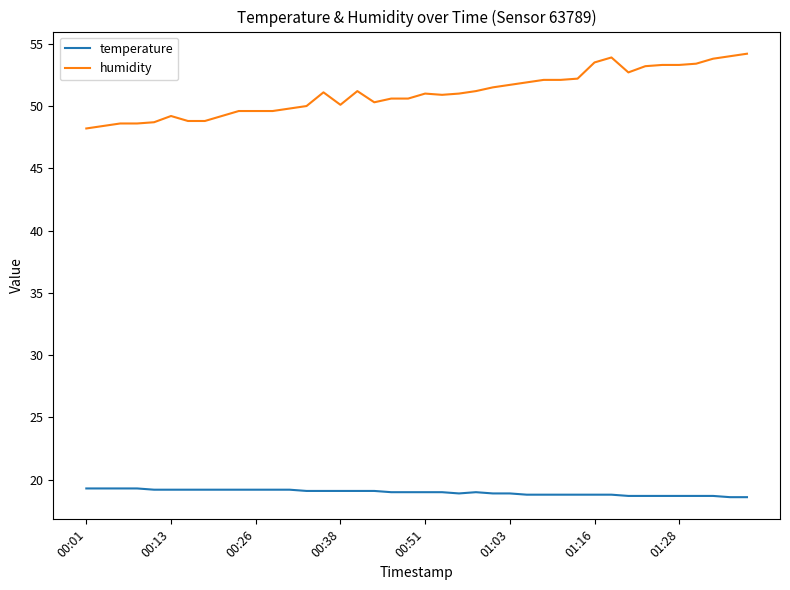

What is the maximum value shown in the chart?

54.2